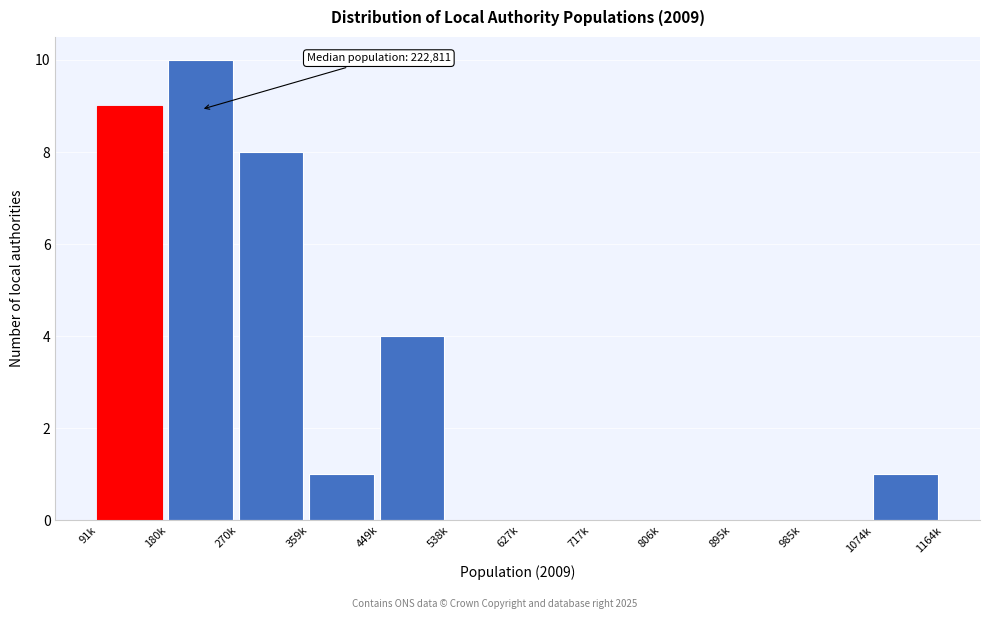

Reading left to right, list all the values displayed in this chart.

91k=9	180k=10	270k=8	359k=1	449k=4	538k=0	627k=0	717k=0	806k=0	895k=0	985k=0	1074k=1